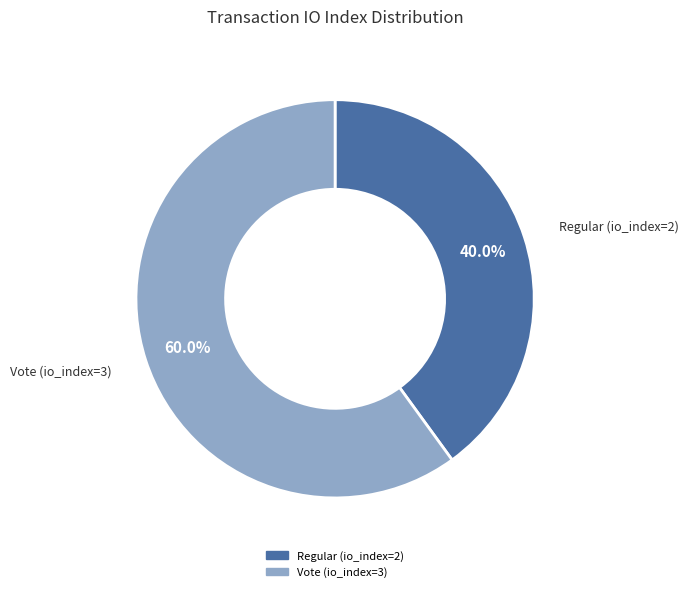

Which has a higher value, Vote (io_index=3) or Regular (io_index=2)?

Vote (io_index=3)